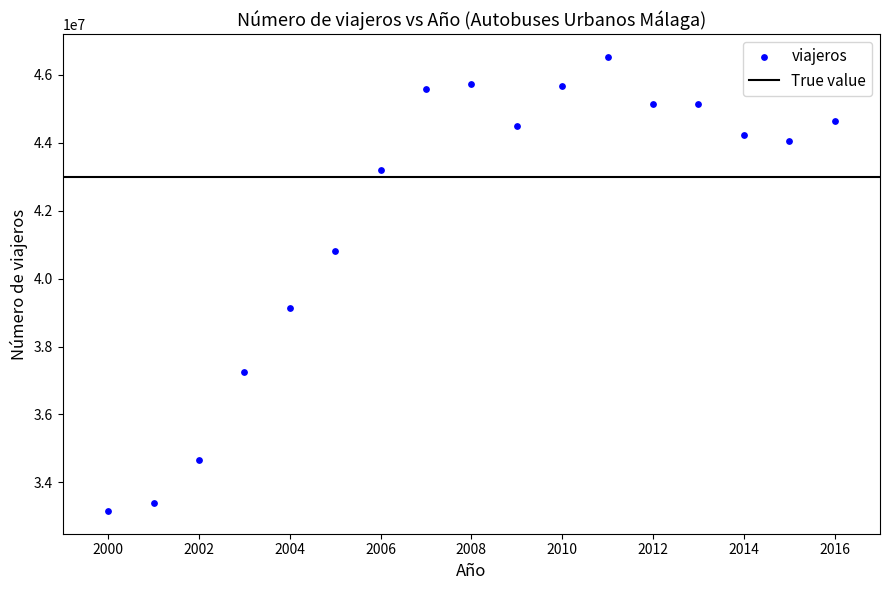

What is the range of X values (max minus min)?

16